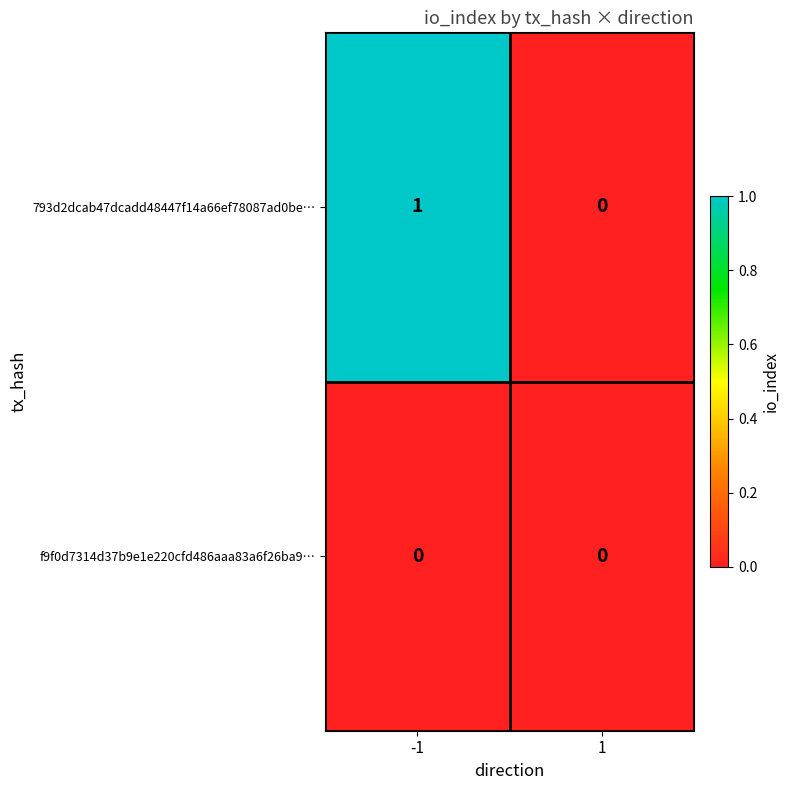

The value of 793d2dcab47dcadd48447f14a66ef78087ad0be… at 1 is 1. True or false?

False